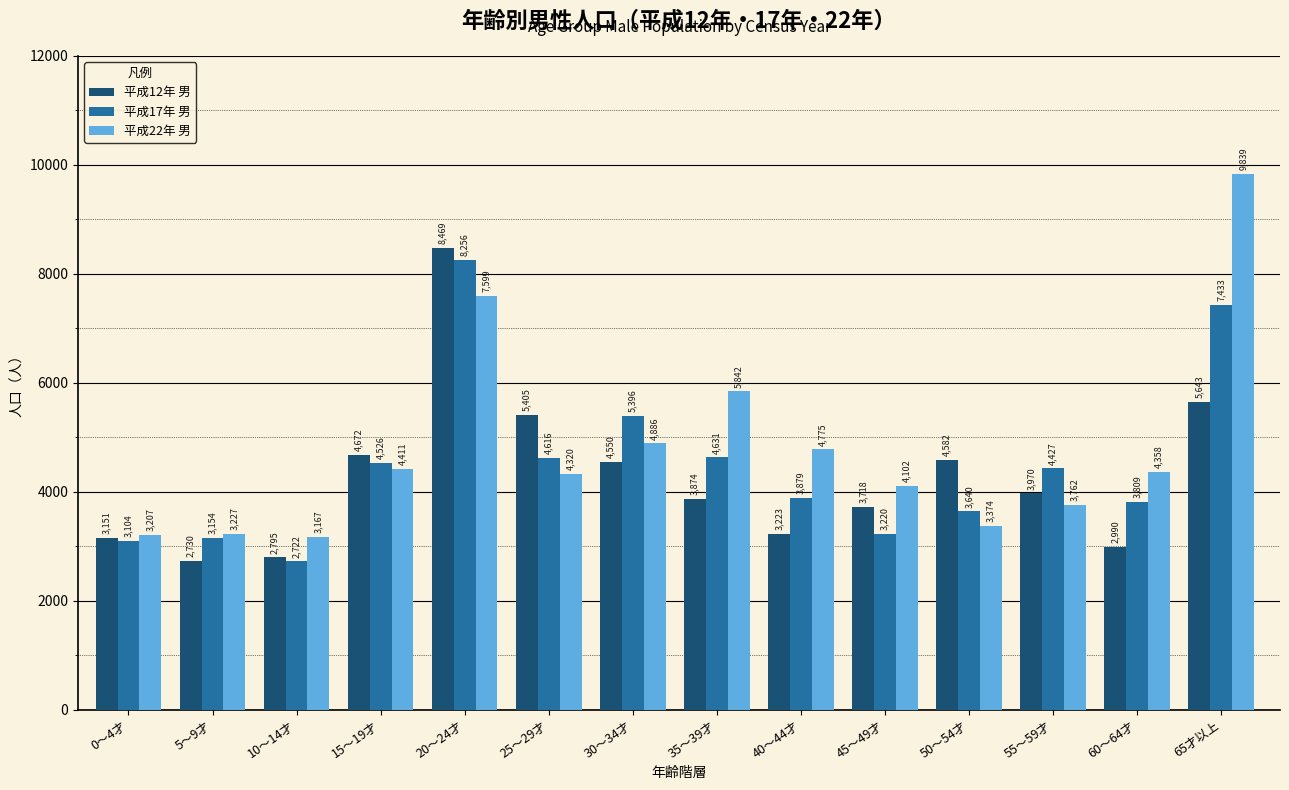

True or false: 平成17年 男 has a value of 7046 at 15～19才.

False